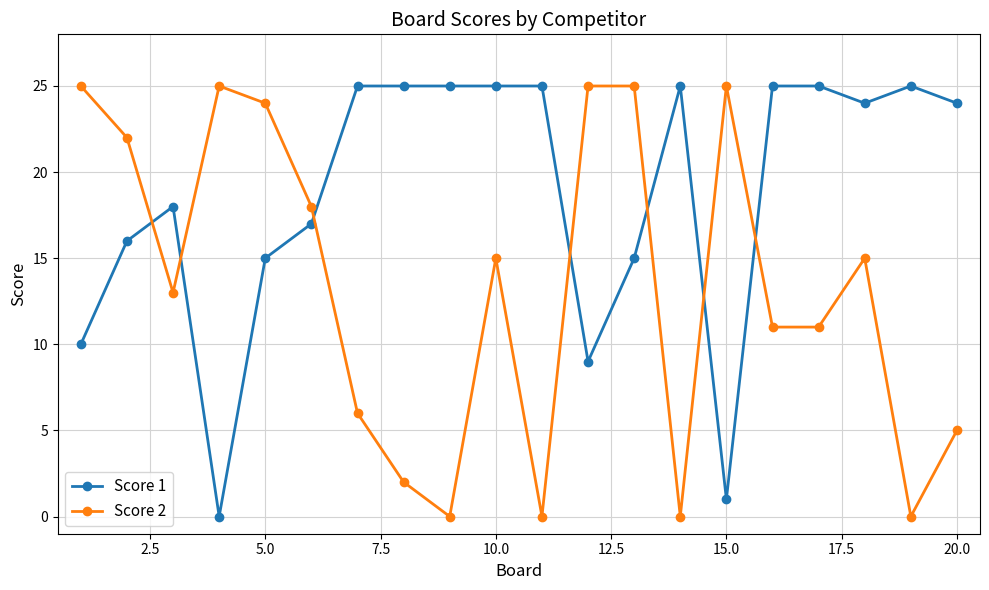

Which series ends up on top after the final intersection of Score 2 and Score 1?

Score 1